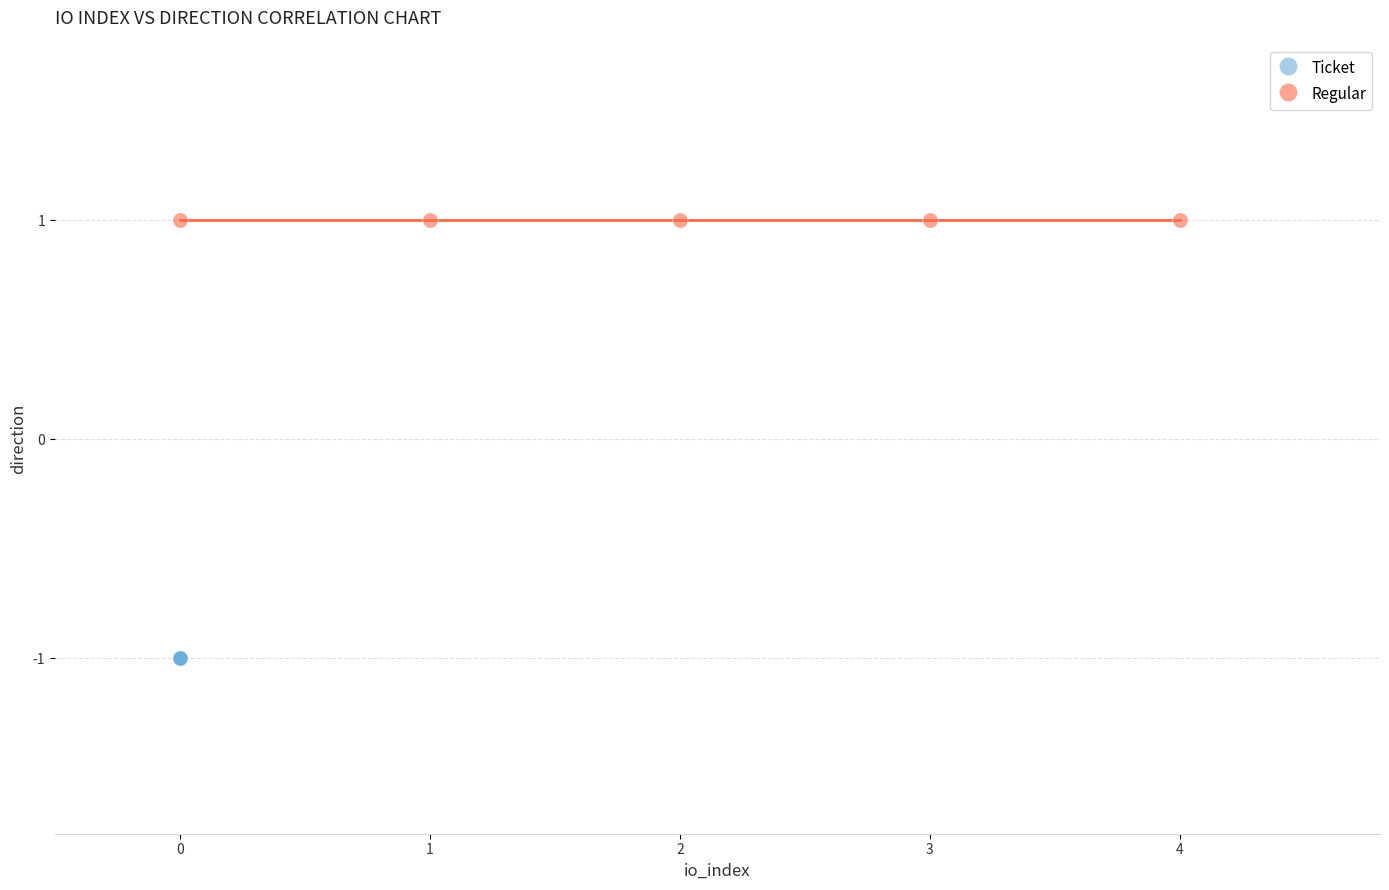

What are all the series names shown in the legend?

Ticket, Regular